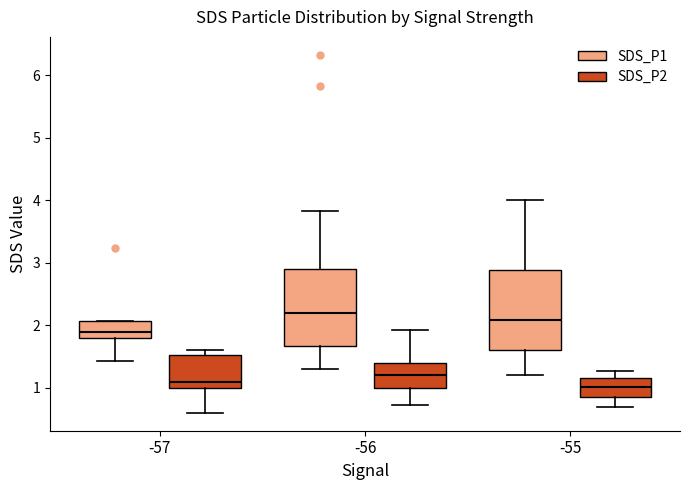

Reading left to right, transcribe this box plot: for each box, give where its median line is, the range the box spans, and where its two whiskers end, as read against the y-axis. The values are not printed on the chart, so give them approximately, as read against the axis.

-57 (SDS_P1): median 1.9, box 1.8 to 2.1, whiskers 1.4 to 2.1
-57 (SDS_P2): median 1.1, box 1.0 to 1.5, whiskers 0.6 to 1.6
-56 (SDS_P1): median 2.2, box 1.7 to 2.9, whiskers 1.3 to 3.8
-56 (SDS_P2): median 1.2, box 1.0 to 1.4, whiskers 0.7 to 1.9
-55 (SDS_P1): median 2.1, box 1.6 to 2.9, whiskers 1.2 to 4.0
-55 (SDS_P2): median 1.0, box 0.9 to 1.2, whiskers 0.7 to 1.3